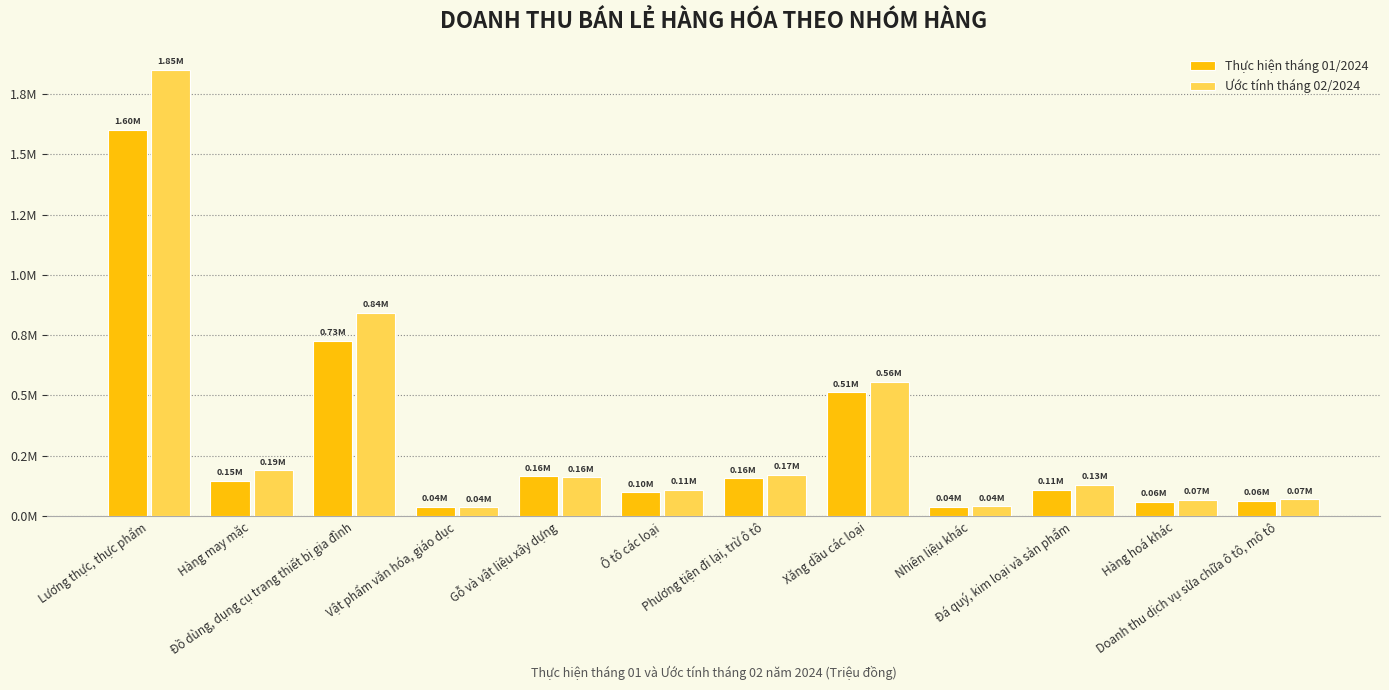

What are all the series names shown in the legend?

Thực hiện tháng 01/2024, Ước tính tháng 02/2024